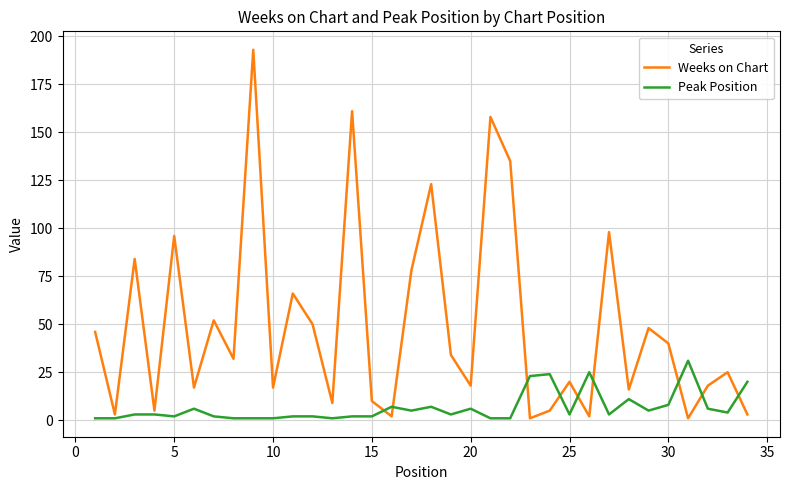

Rank the series by their maximum value, from lowest to highest.

Peak Position, Weeks on Chart